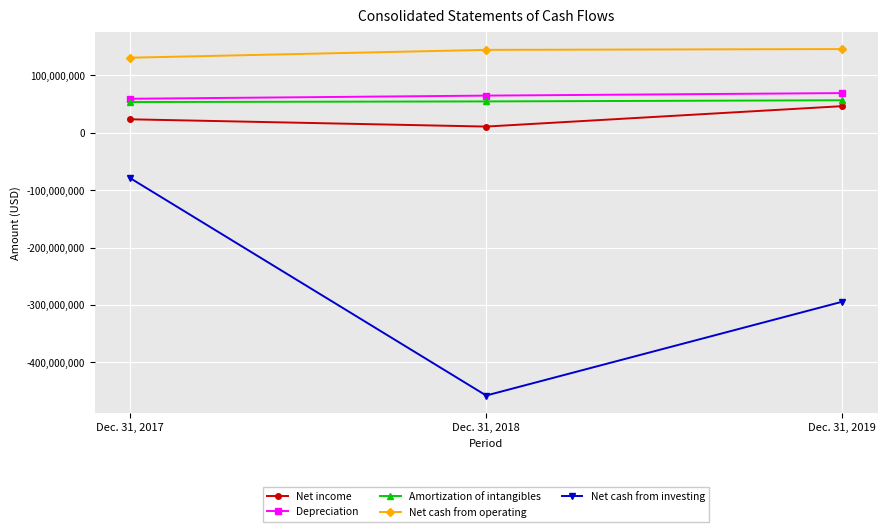

What is the smallest value displayed?

-457946000